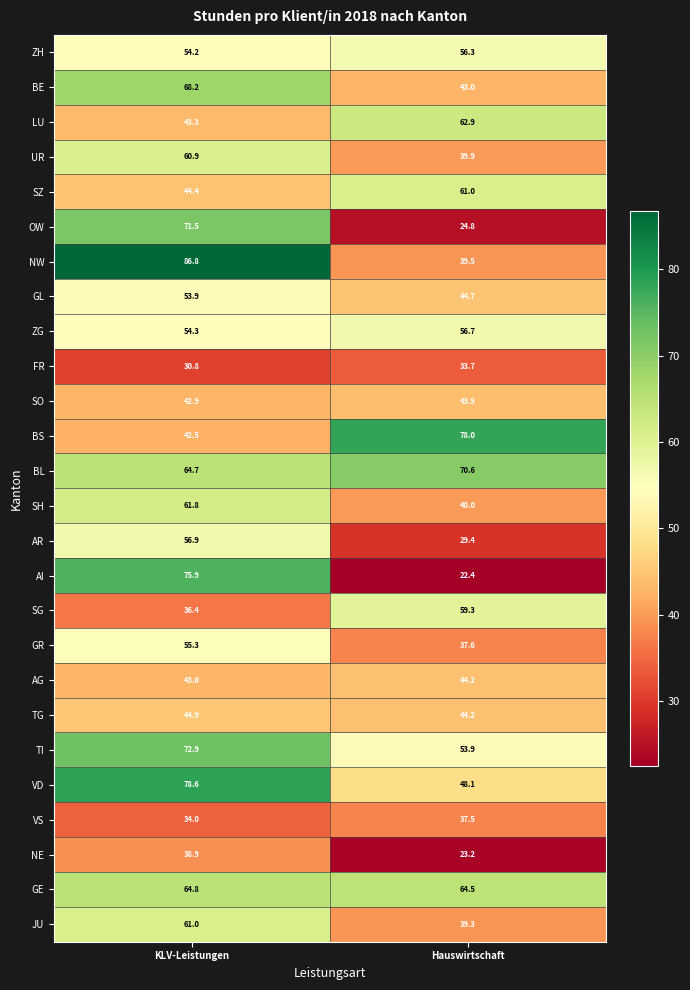

What is the difference between the BS values at KLV-Leistungen and Hauswirtschaft?

35.5